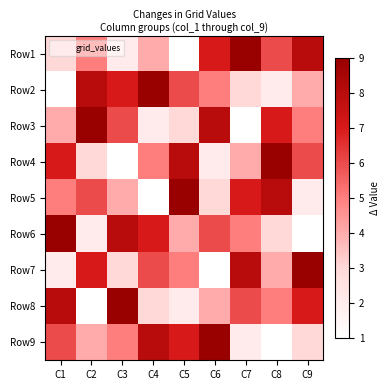

Reading left to right, list all the values displayed in this chart.

Row1: C1=3	C2=5	C3=2	C4=4	C5=1	C6=7	C7=9	C8=6	C9=8
Row2: C1=1	C2=8	C3=7	C4=9	C5=6	C6=5	C7=3	C8=2	C9=4
Row3: C1=4	C2=9	C3=6	C4=2	C5=3	C6=8	C7=1	C8=7	C9=5
Row4: C1=7	C2=3	C3=1	C4=5	C5=8	C6=2	C7=4	C8=9	C9=6
Row5: C1=5	C2=6	C3=4	C4=1	C5=9	C6=3	C7=7	C8=8	C9=2
Row6: C1=9	C2=2	C3=8	C4=7	C5=4	C6=6	C7=5	C8=3	C9=1
Row7: C1=2	C2=7	C3=3	C4=6	C5=5	C6=1	C7=8	C8=4	C9=9
Row8: C1=8	C2=1	C3=9	C4=3	C5=2	C6=4	C7=6	C8=5	C9=7
Row9: C1=6	C2=4	C3=5	C4=8	C5=7	C6=9	C7=2	C8=1	C9=3